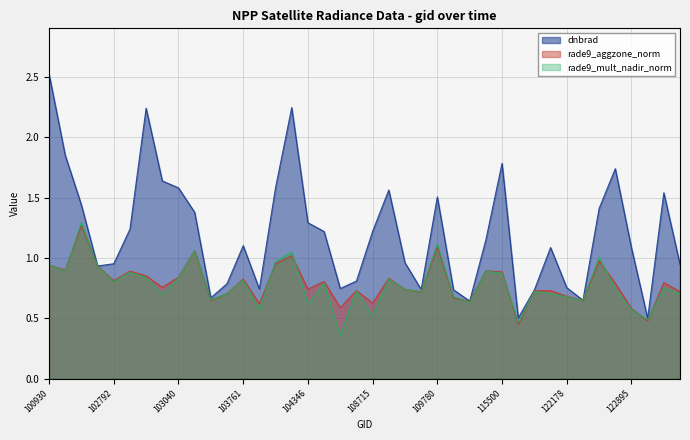

Reading left to right, transcribe all the data shown in this chart.

dnbrad: 100930=2.5	102421=1.9	102551=1.4	102671=0.9	102792=1.0	102912=1.2	102920=2.2	103032=1.6	103040=1.6	103160=1.4	103279=0.7	103397=0.8	103761=1.1	104112=0.7	104229=1.6	104236=2.2	104346=1.3	104355=1.2	107834=0.7	108015=0.8	108715=1.2	108729=1.6	108899=1.0	109072=0.7	109780=1.5	109954=0.7	110127=0.6	110299=1.2	115500=1.8	115764=0.5	115893=0.7	122002=1.1	122178=0.8	122346=0.6	122710=1.4	122884=1.7	122895=1.1	123251=0.5	123775=1.5	123966=0.9
rade9_aggzone_norm: 100930=0.9	102421=0.9	102551=1.3	102671=0.9	102792=0.8	102912=0.9	102920=0.9	103032=0.8	103040=0.8	103160=1.1	103279=0.6	103397=0.7	103761=0.8	104112=0.6	104229=1.0	104236=1.0	104346=0.7	104355=0.8	107834=0.6	108015=0.7	108715=0.6	108729=0.8	108899=0.7	109072=0.7	109780=1.1	109954=0.7	110127=0.6	110299=0.9	115500=0.9	115764=0.4	115893=0.7	122002=0.7	122178=0.7	122346=0.6	122710=1.0	122884=0.8	122895=0.6	123251=0.5	123775=0.8	123966=0.7
rade9_mult_nadir_norm: 100930=0.9	102421=0.9	102551=1.3	102671=0.9	102792=0.8	102912=0.9	102920=0.8	103032=0.7	103040=0.8	103160=1.1	103279=0.7	103397=0.7	103761=0.8	104112=0.6	104229=1.0	104236=1.0	104346=0.6	104355=0.8	107834=0.4	108015=0.7	108715=0.5	108729=0.8	108899=0.7	109072=0.7	109780=1.1	109954=0.7	110127=0.6	110299=0.9	115500=0.9	115764=0.5	115893=0.7	122002=0.7	122178=0.7	122346=0.6	122710=1.0	122884=0.7	122895=0.6	123251=0.5	123775=0.8	123966=0.7